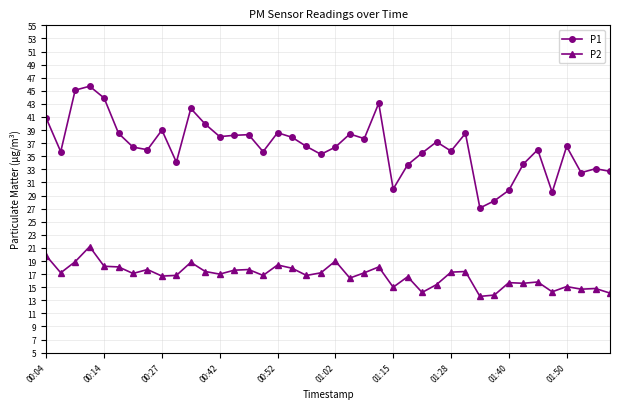

Does the chart display data point markers on the line(s)?

Yes